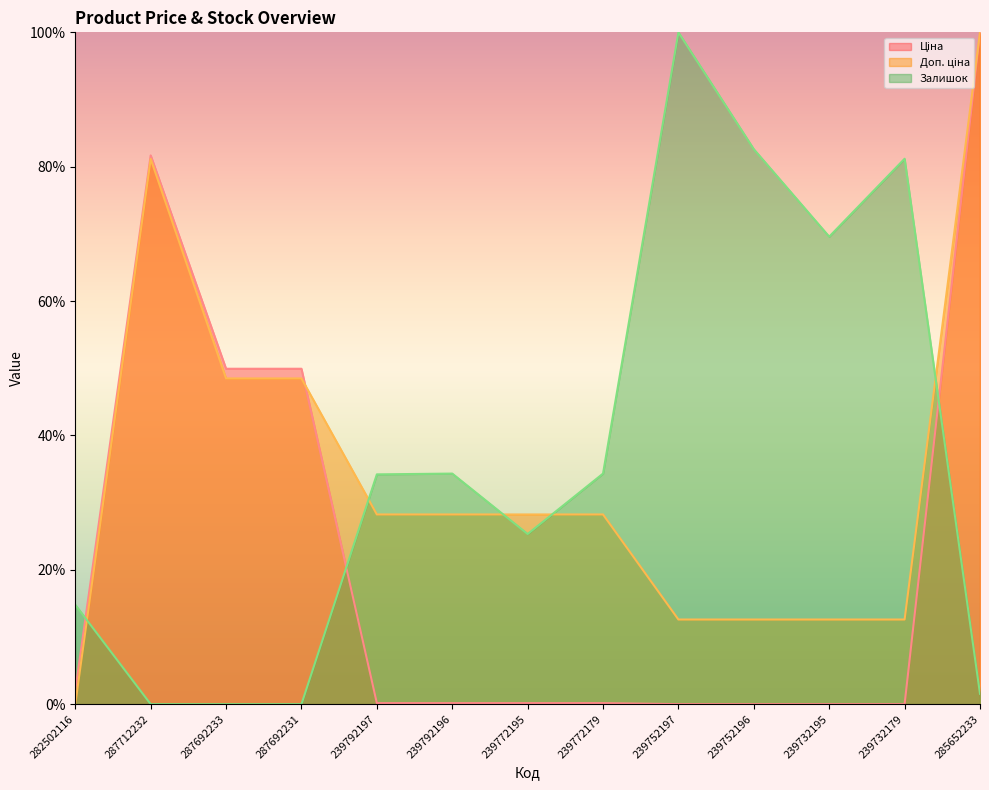

In Ціна (line), how many points are higher than both neighbors (excluding endpoints)?

1